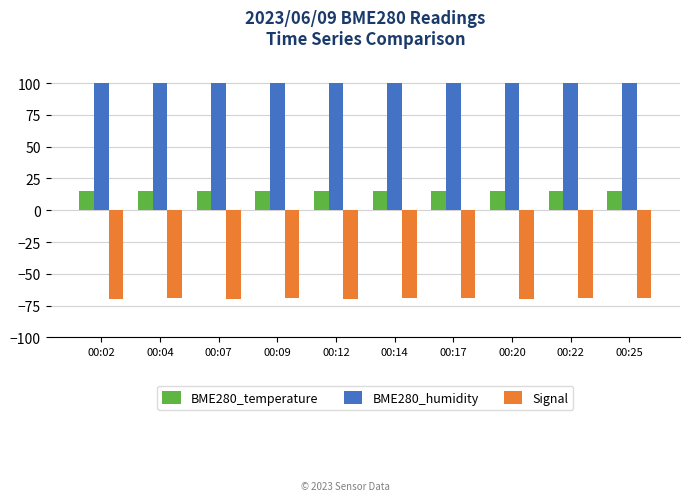

What is the value of the BME280_temperature bar at the 9th from the left?

14.8